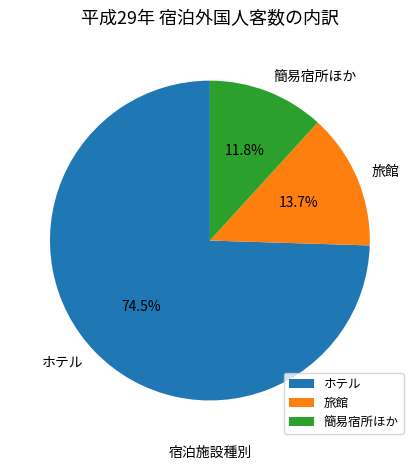

What is the ratio of the value at ホテル to the value at 旅館?

5.4